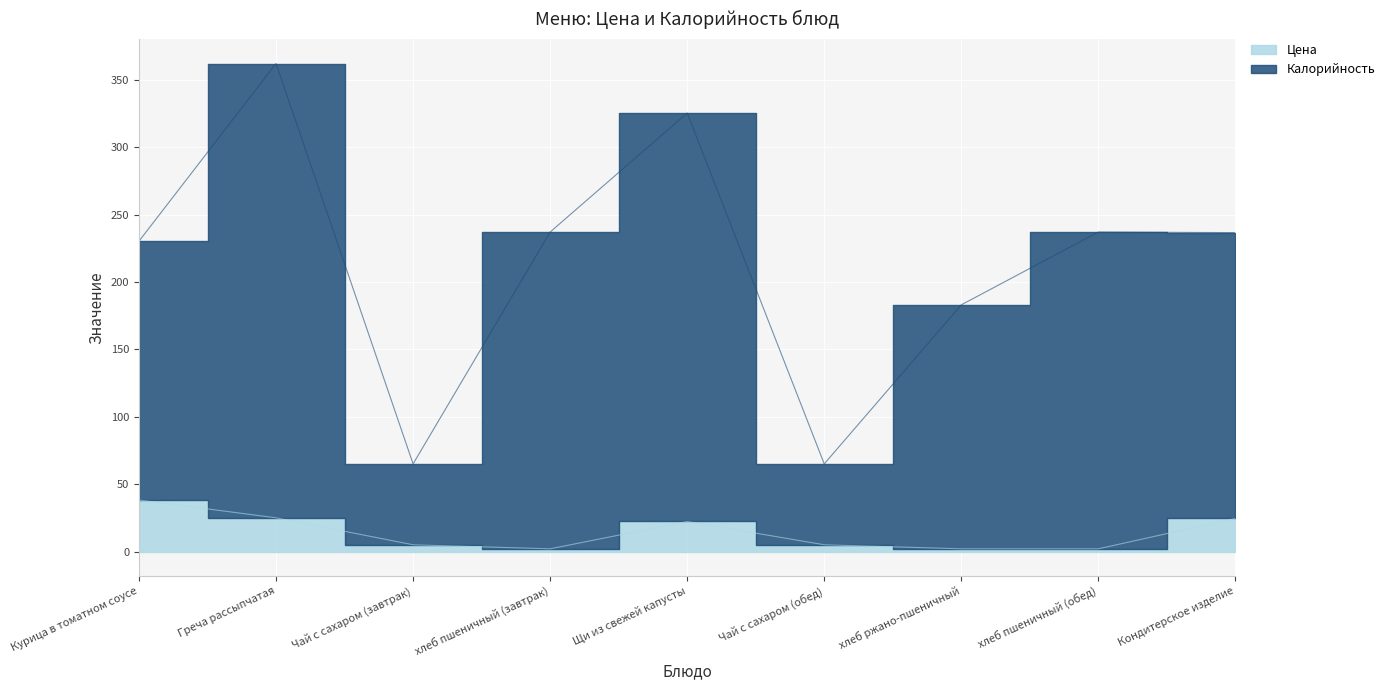

True or false: Калорийность and Цена intersect in this chart.

False